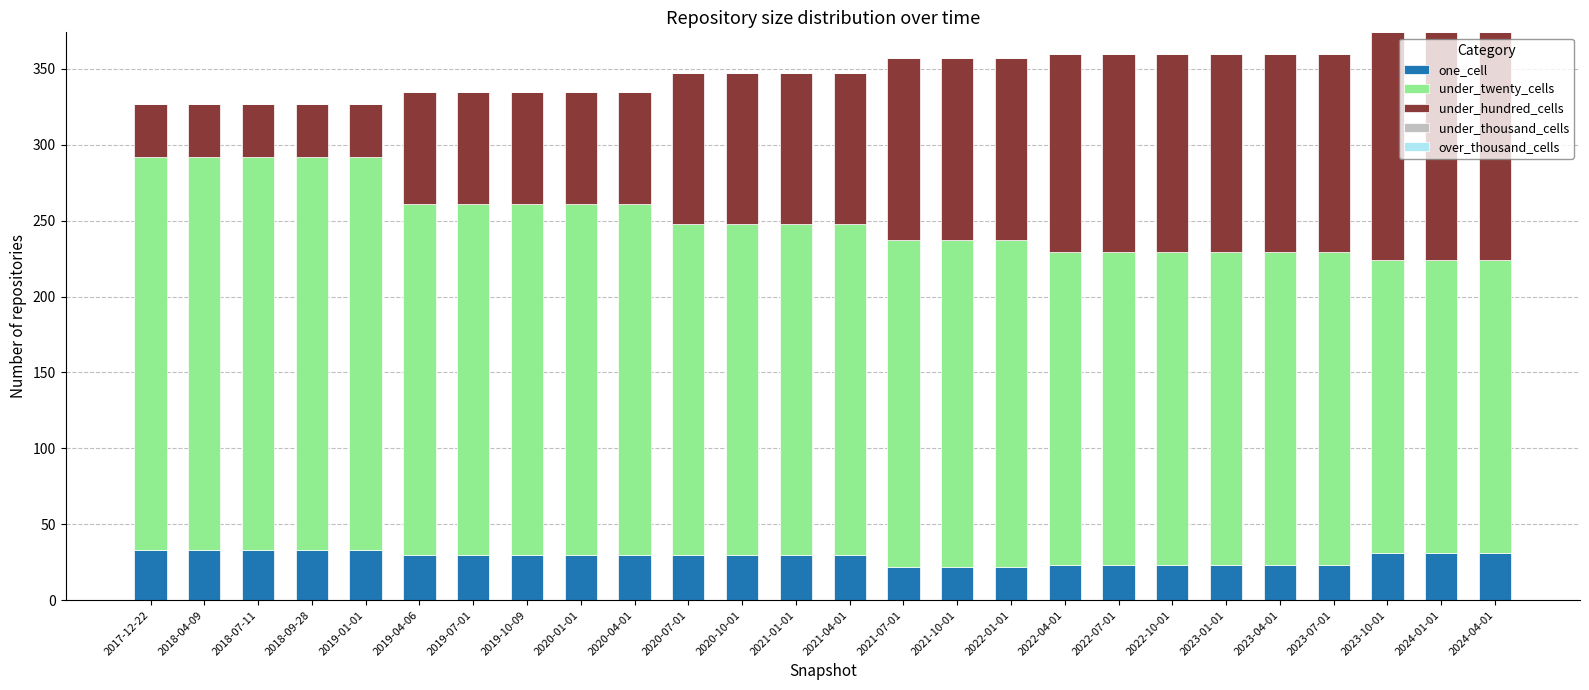

What is the maximum value for one_cell?

33